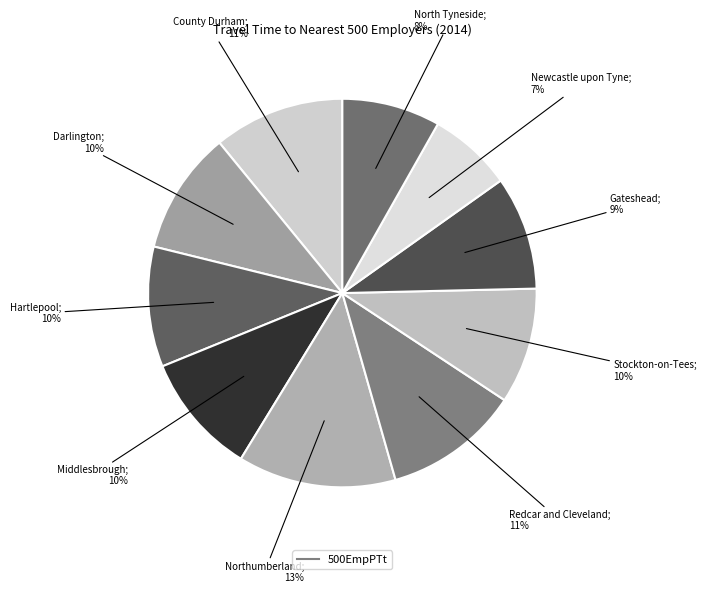

To the nearest percent, what is the average slice percentage?

10%